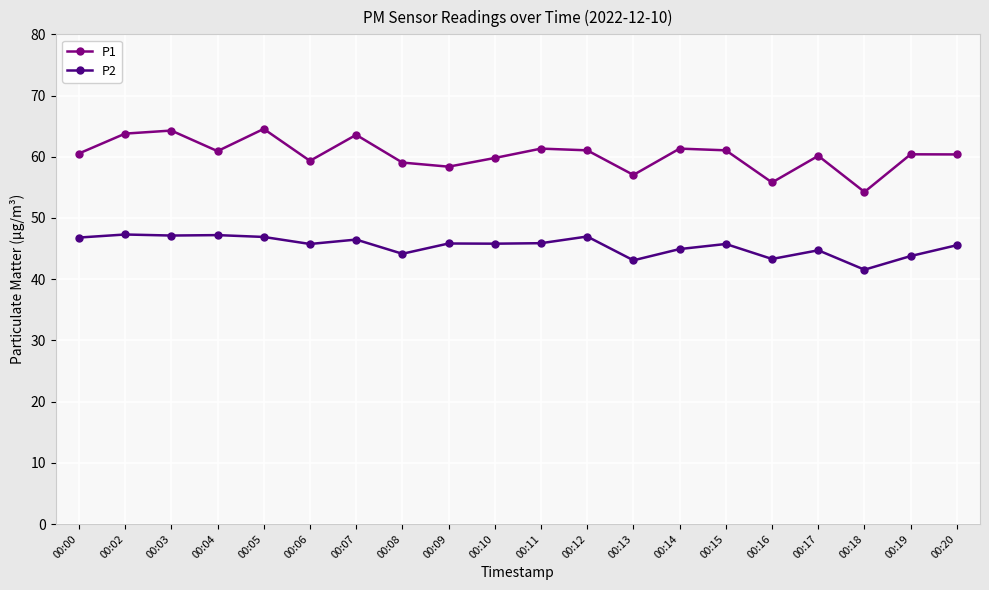

Which series has the largest total across all categories?

P1